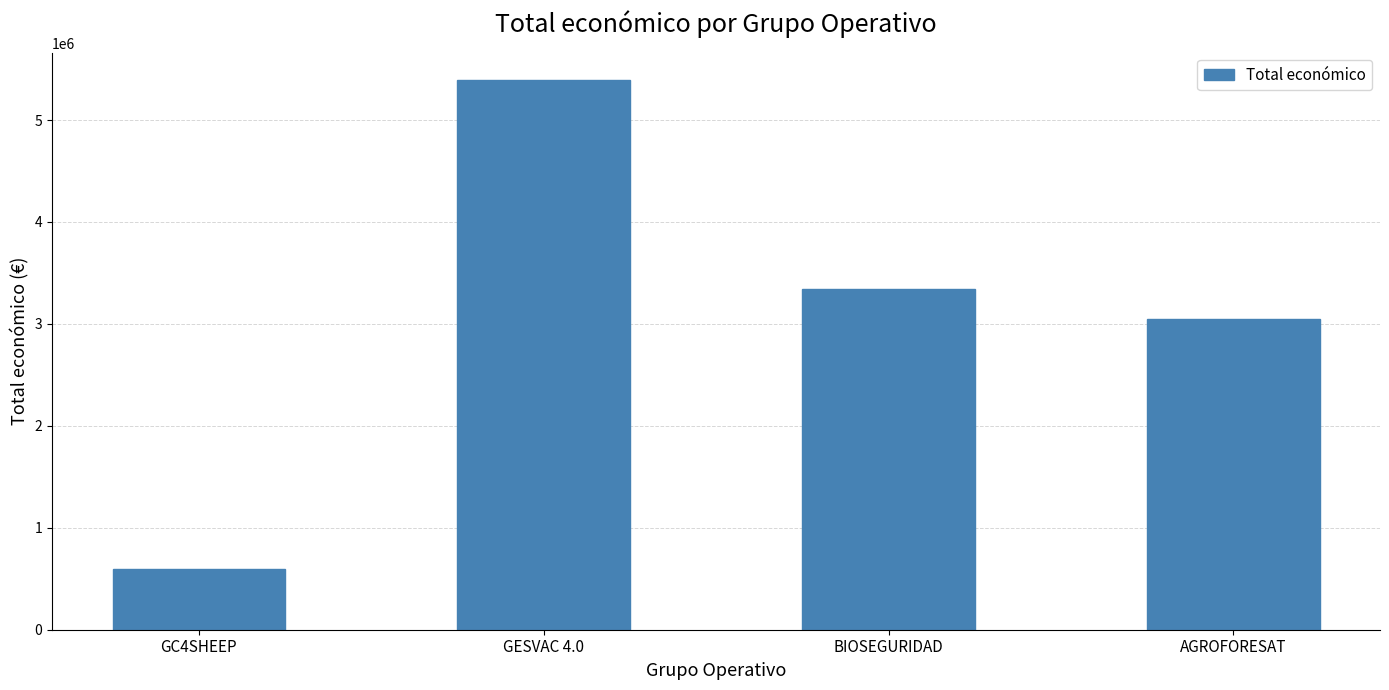

How many series are shown in this chart?

1